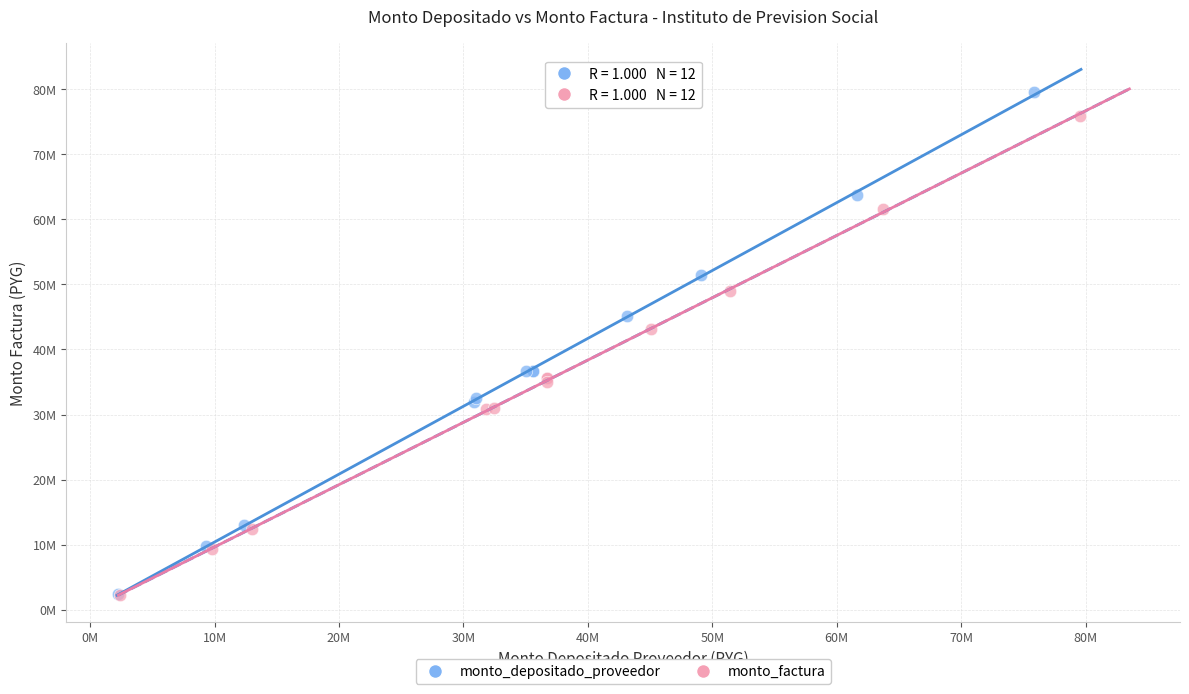

What are all the series names shown in the legend?

monto_depositado_proveedor, monto_factura